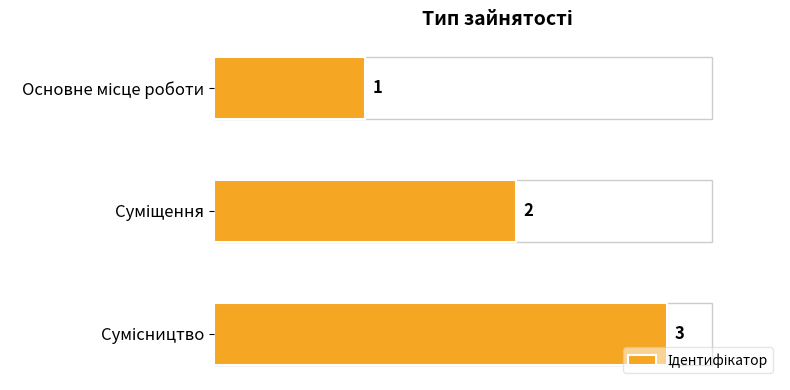

What is the greatest value displayed?

3